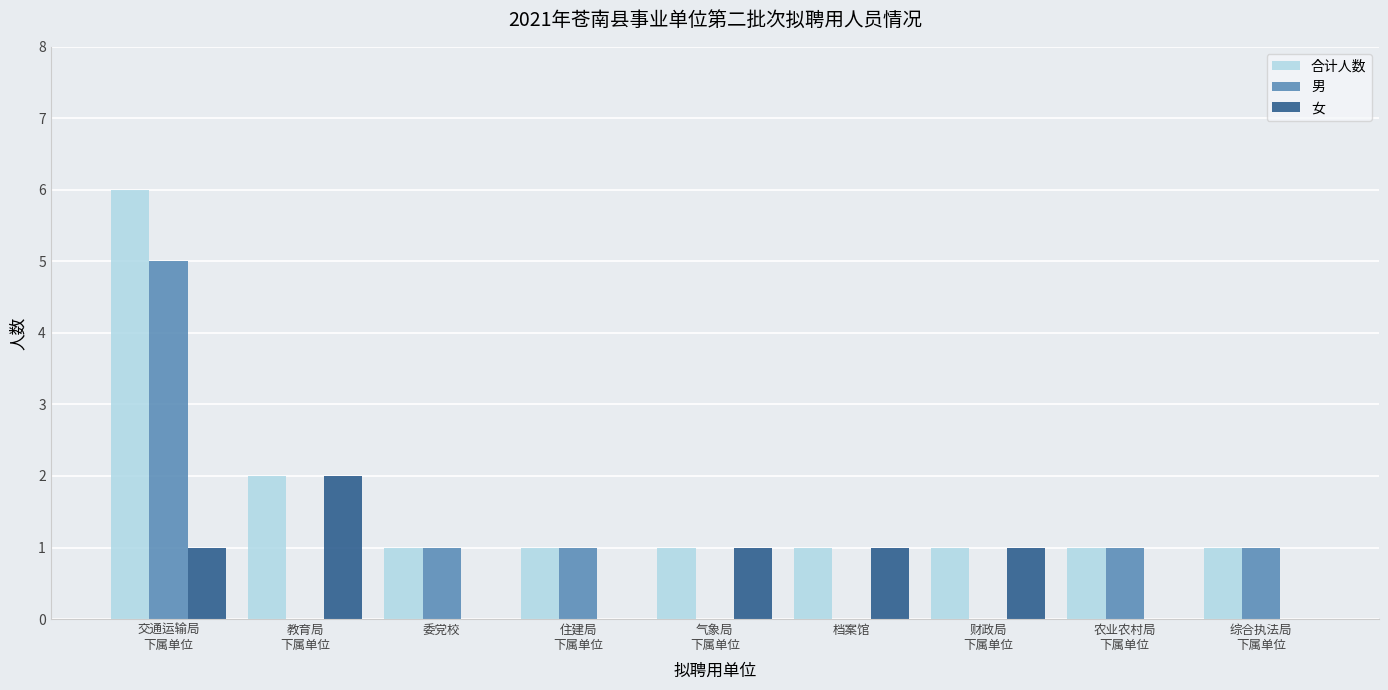

How many series are shown in this chart?

3